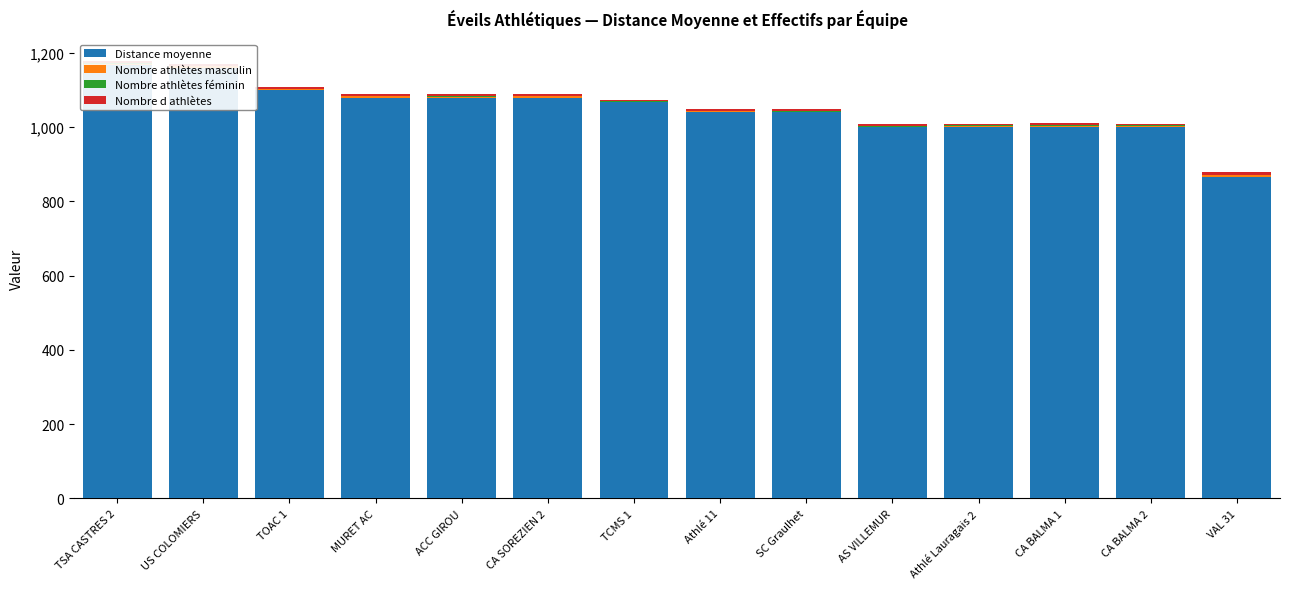

What is the minimum value for Nombre d athlètes?

3.0